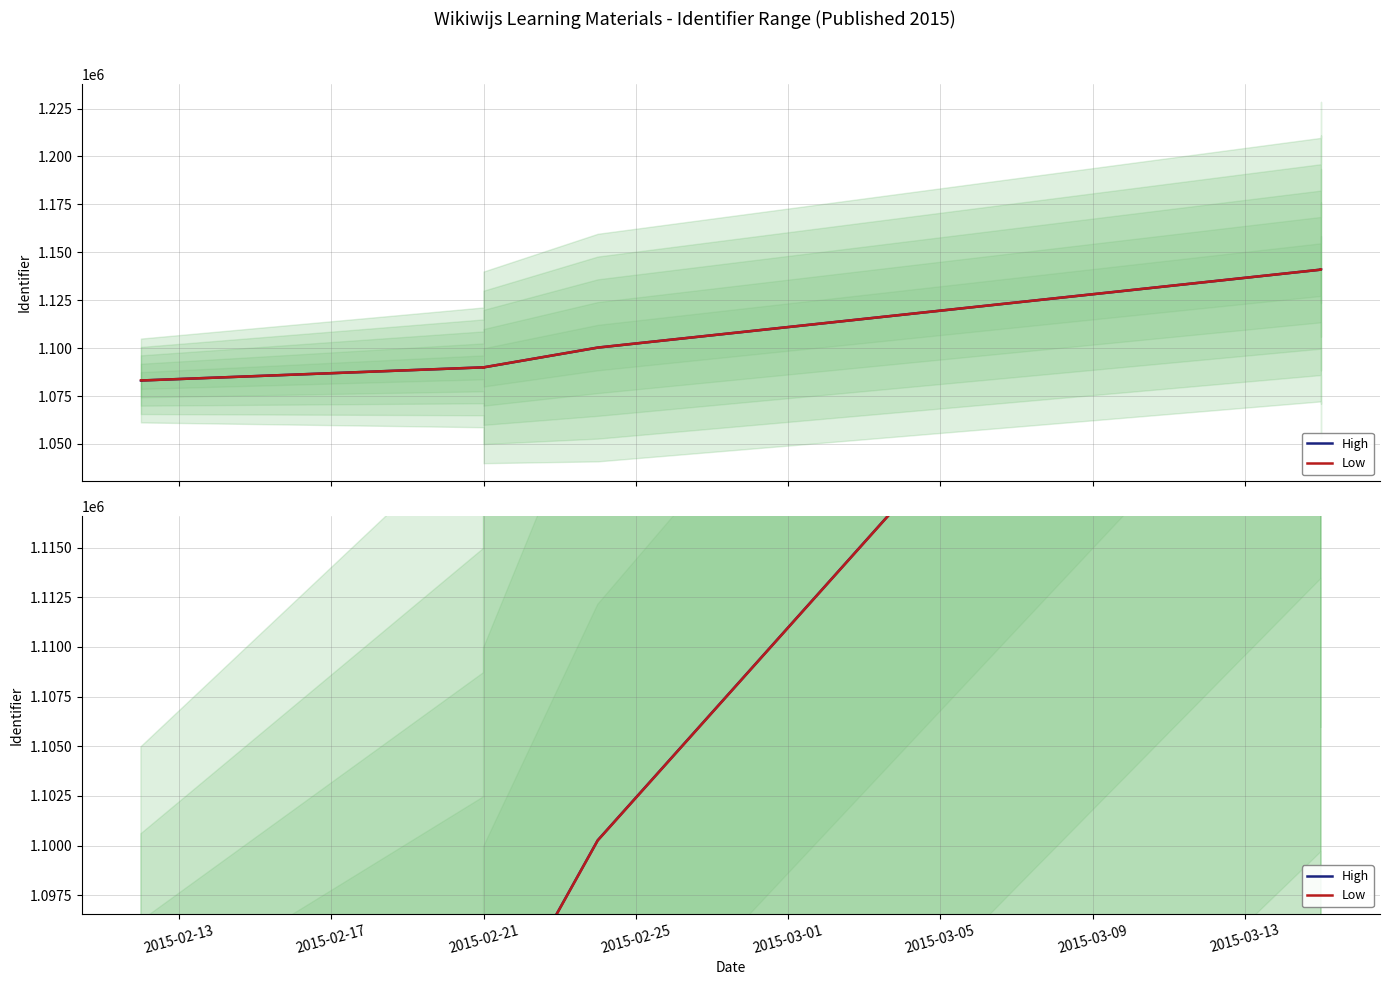

Does the chart display data point markers on the line(s)?

No